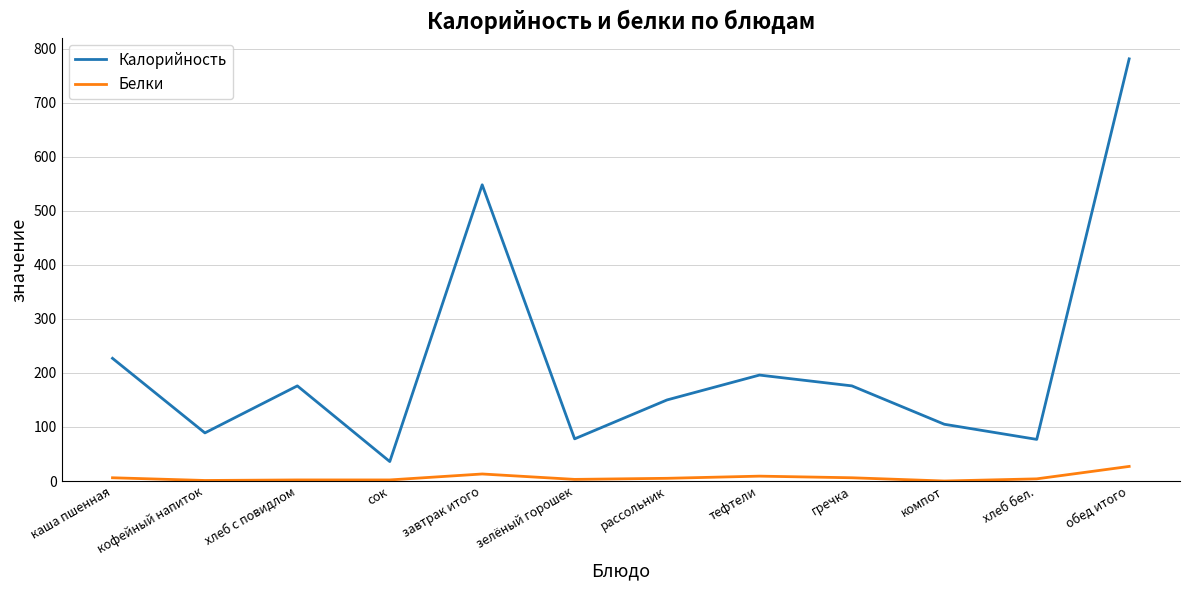

Rank the series by their average value, from lowest to highest.

Белки, Калорийность